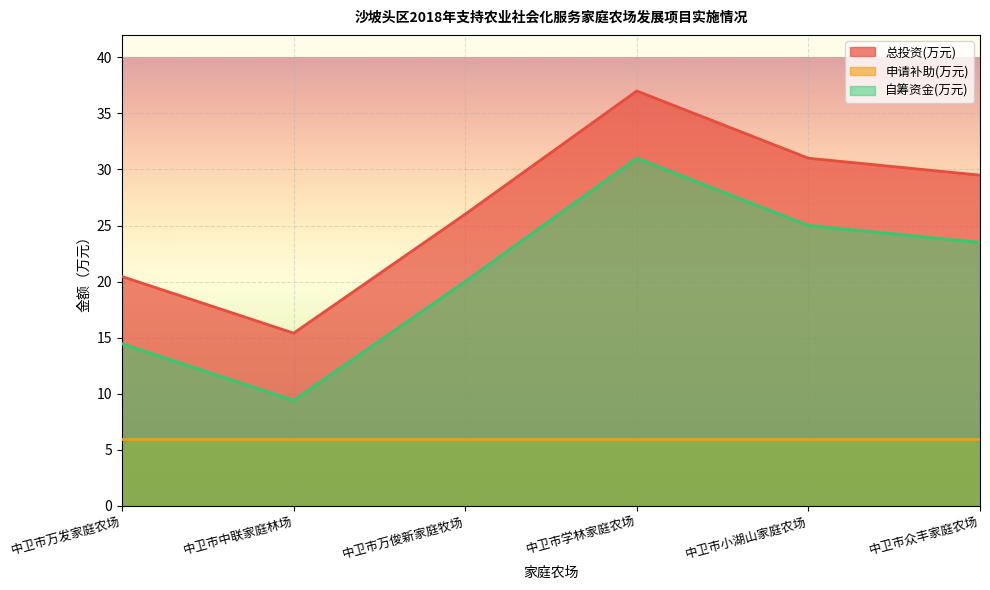

Between 中卫市万发家庭农场 and 中卫市小湖山家庭农场, which series saw the biggest shift?

总投资(万元)